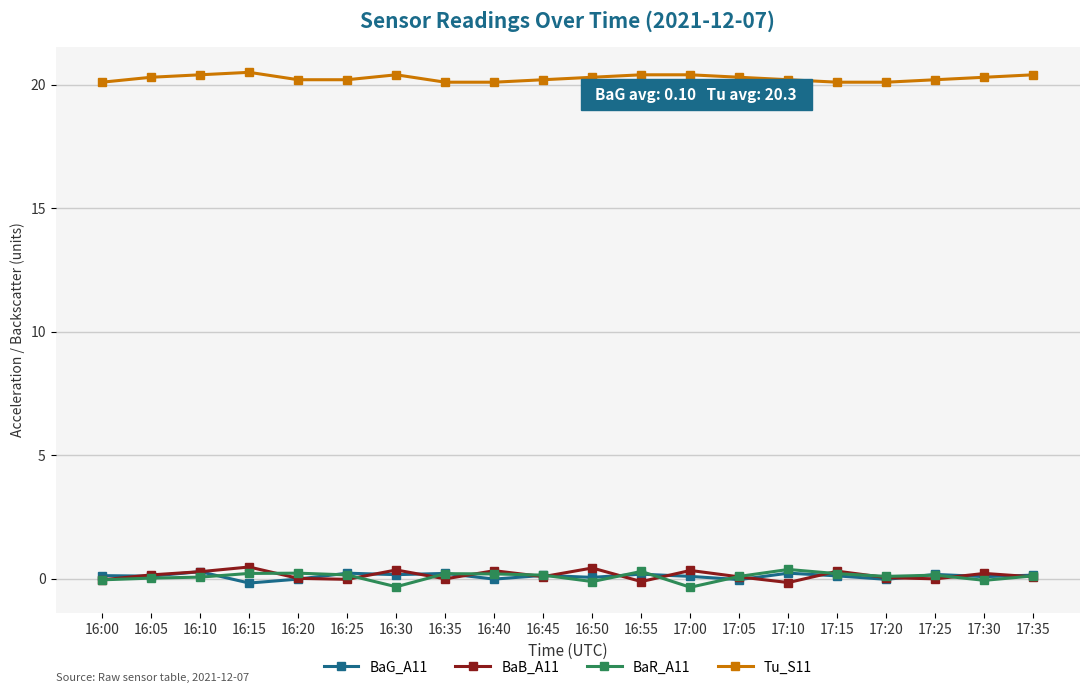

Count the number of categories in the chart.

20